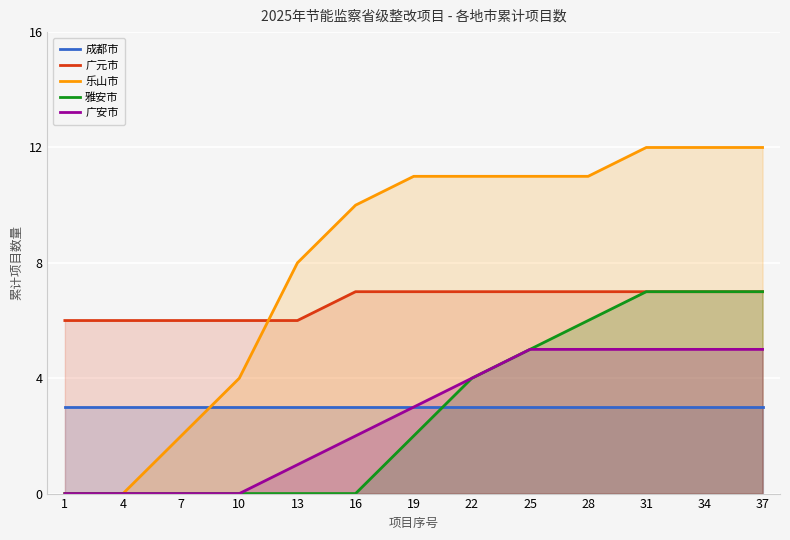

The value of 成都市 at 16 is 1. True or false?

False